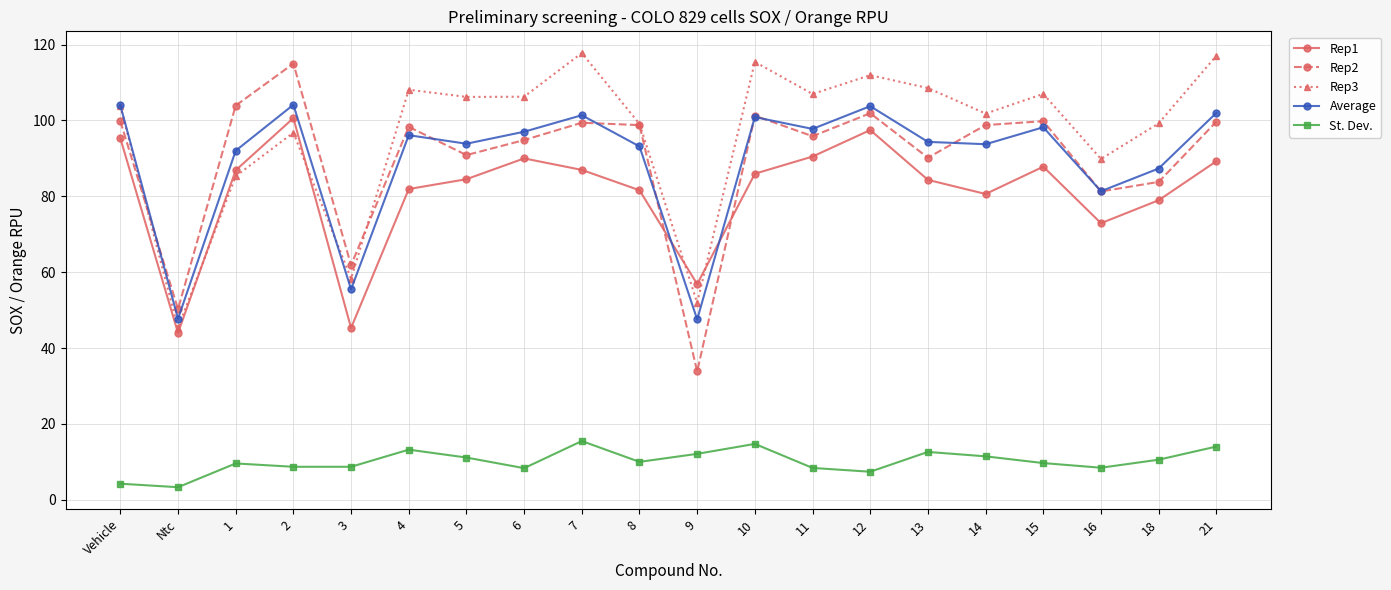

True or false: Rep2 has more than 1 points higher than both neighbors.

True